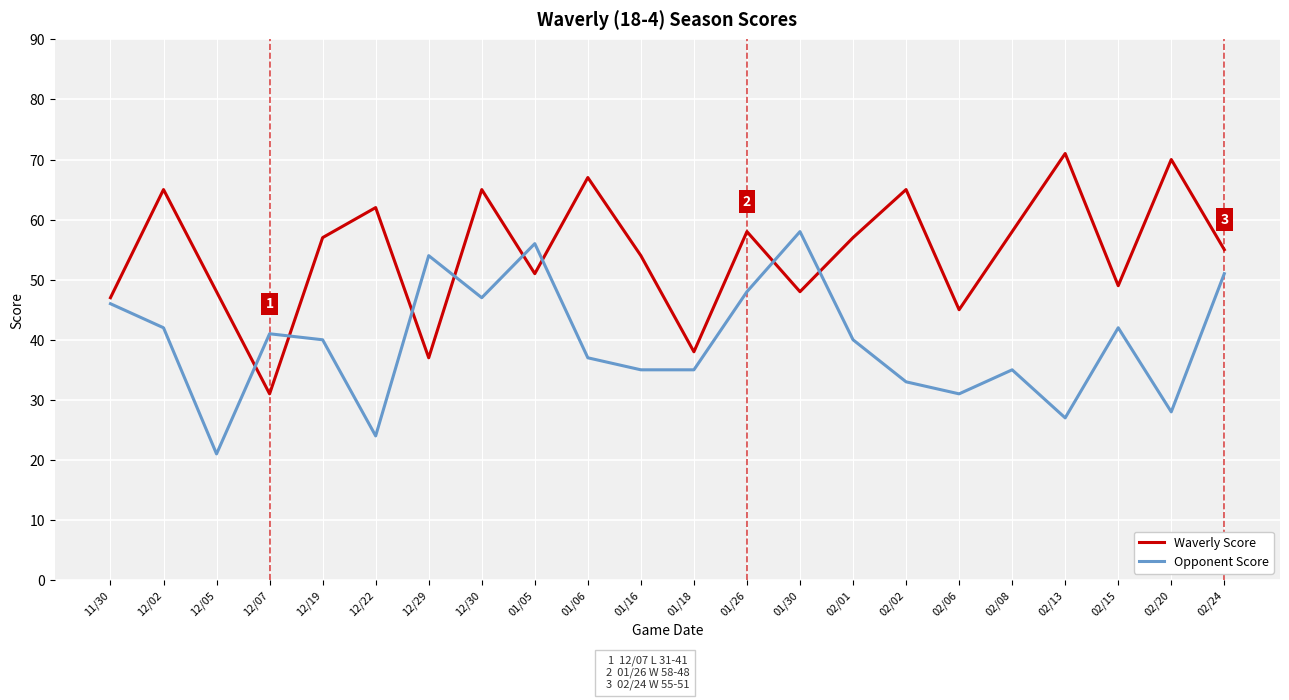

At how many categories does at least one series exceed 26?

22